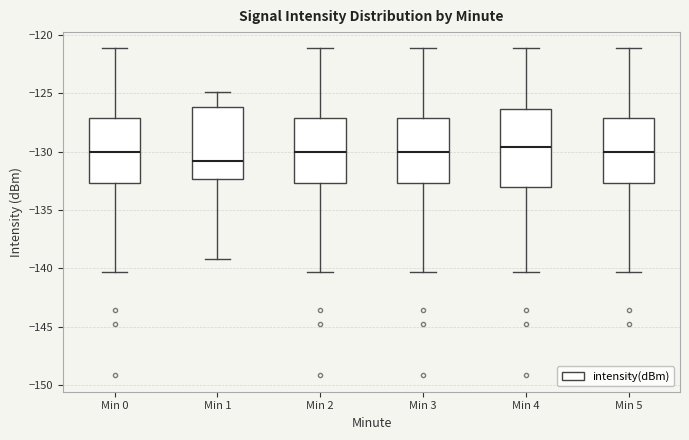

Reading left to right, read every box against the y-axis: the position of its median line, the range the box covers, and the ends of its whiskers. The values are not printed on the chart, so give them approximately, as read against the axis.

Min 0: median -130.0, box -132.5 to -127.0, whiskers -140.5 to -121.0
Min 1: median -131.0, box -132.5 to -126.0, whiskers -139.0 to -125.0
Min 2: median -130.0, box -132.5 to -127.0, whiskers -140.5 to -121.0
Min 3: median -130.0, box -132.5 to -127.0, whiskers -140.5 to -121.0
Min 4: median -129.5, box -133.0 to -126.5, whiskers -140.5 to -121.0
Min 5: median -130.0, box -132.5 to -127.0, whiskers -140.5 to -121.0